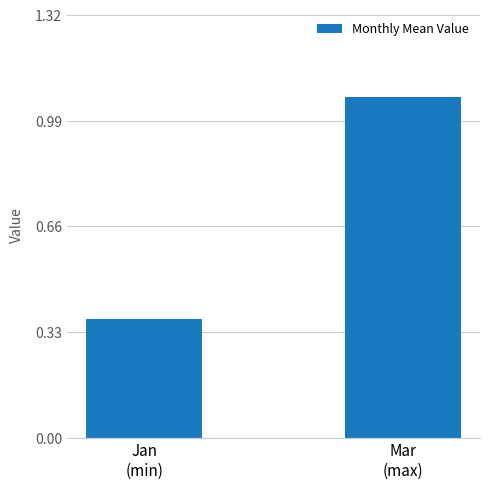

What is the difference between the maximum and minimum values?

0.7